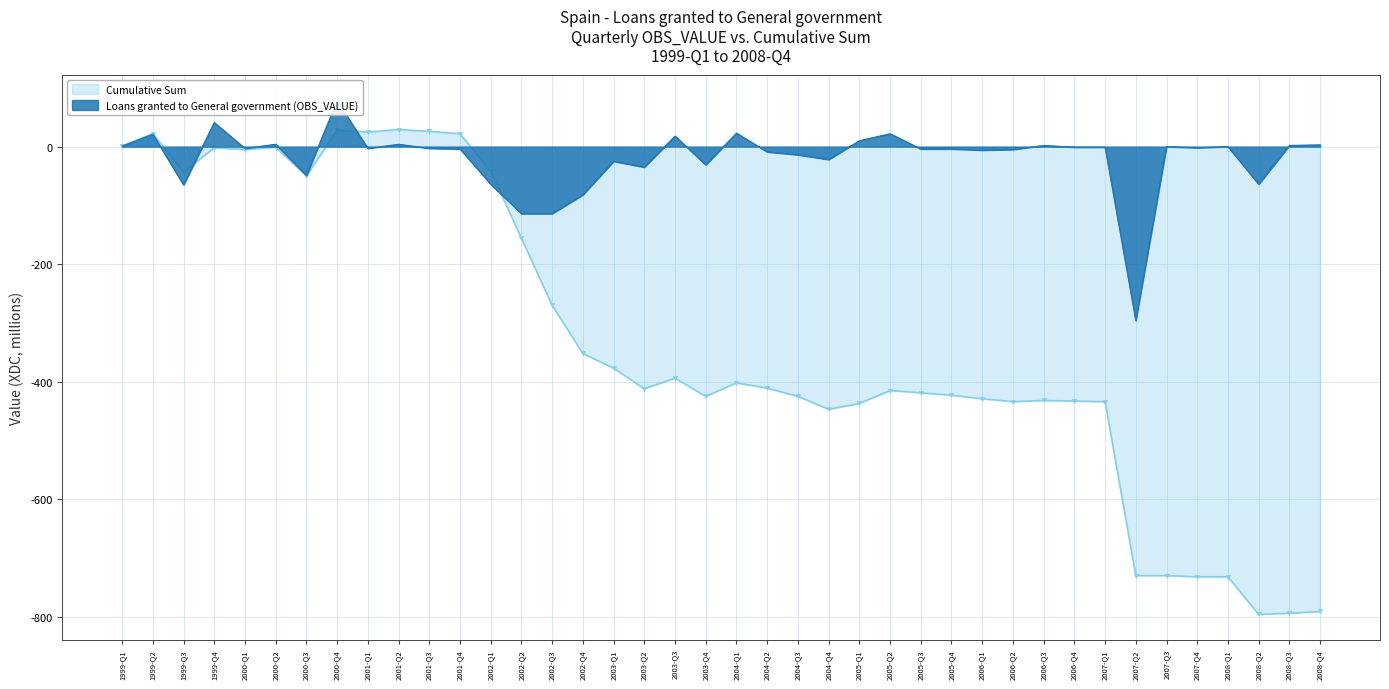

What is the total value across all series at 2003-Q2?

-447